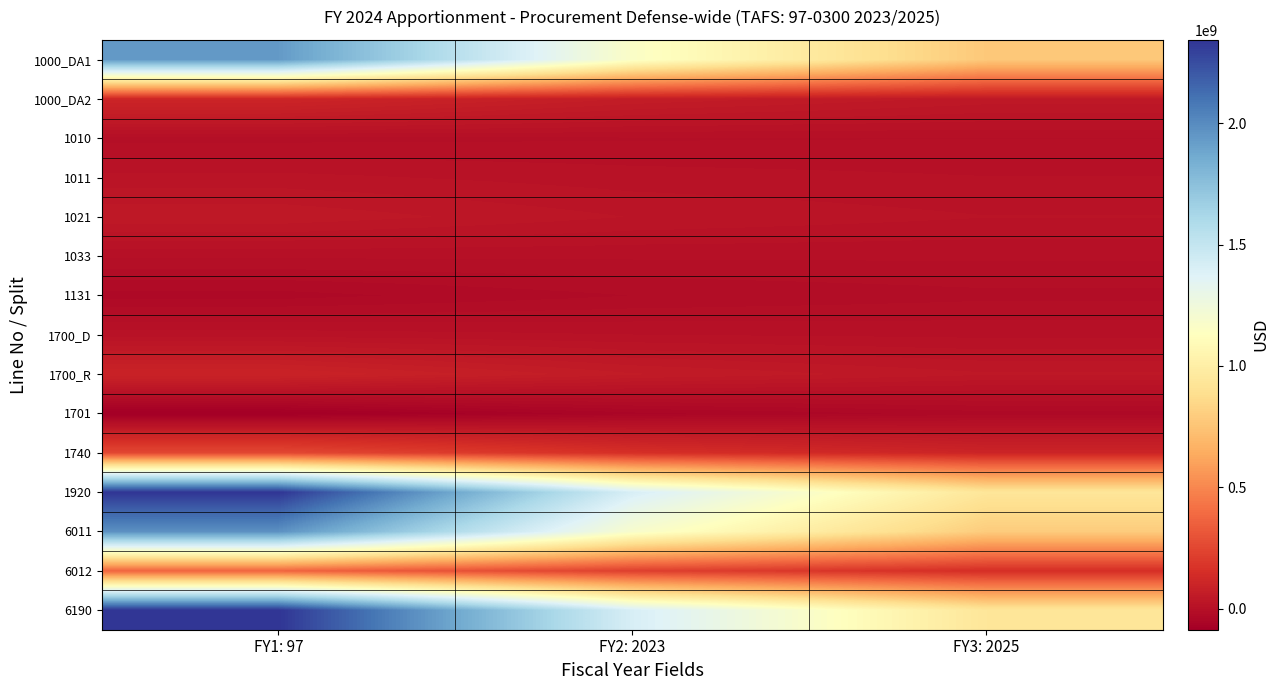

Reading right to left, what are all the values shown in this chart?

1000_DA1: FY3: 2025=774485504.8	FY2: 2023=1161728257.2	FY1: 97=1936213762.0
1000_DA2: FY3: 2025=42444635.2	FY2: 2023=63666952.8	FY1: 97=106111588.0
1010: FY3: 2025=-1799647.2	FY2: 2023=-2699470.8	FY1: 97=-4499118.0
1011: FY3: 2025=8171200.0	FY2: 2023=12256800.0	FY1: 97=20428000.0
1021: FY3: 2025=17635253.6	FY2: 2023=26452880.4	FY1: 97=44088134.0
1033: FY3: 2025=50082.8	FY2: 2023=75124.2	FY1: 97=125207.0
1131: FY3: 2025=-13730400.0	FY2: 2023=-20595600.0	FY1: 97=-34326000.0
1700_D: FY3: 2025=5347761.6	FY2: 2023=8021642.4	FY1: 97=13369404.0
1700_R: FY3: 2025=37736180.8	FY2: 2023=56604271.2	FY1: 97=94340452.0
1701: FY3: 2025=-34875274.0	FY2: 2023=-52312911.0	FY1: 97=-87188185.0
1740: FY3: 2025=102274807.2	FY2: 2023=153412210.8	FY1: 97=255687018.0
1920: FY3: 2025=937740104.8	FY2: 2023=1406610157.2	FY1: 97=2344350262.0
6011: FY3: 2025=790159755.6	FY2: 2023=1185239633.4	FY1: 97=1975399389.0
6012: FY3: 2025=147580349.2	FY2: 2023=221370523.8	FY1: 97=368950873.0
6190: FY3: 2025=937740104.8	FY2: 2023=1406610157.2	FY1: 97=2344350262.0